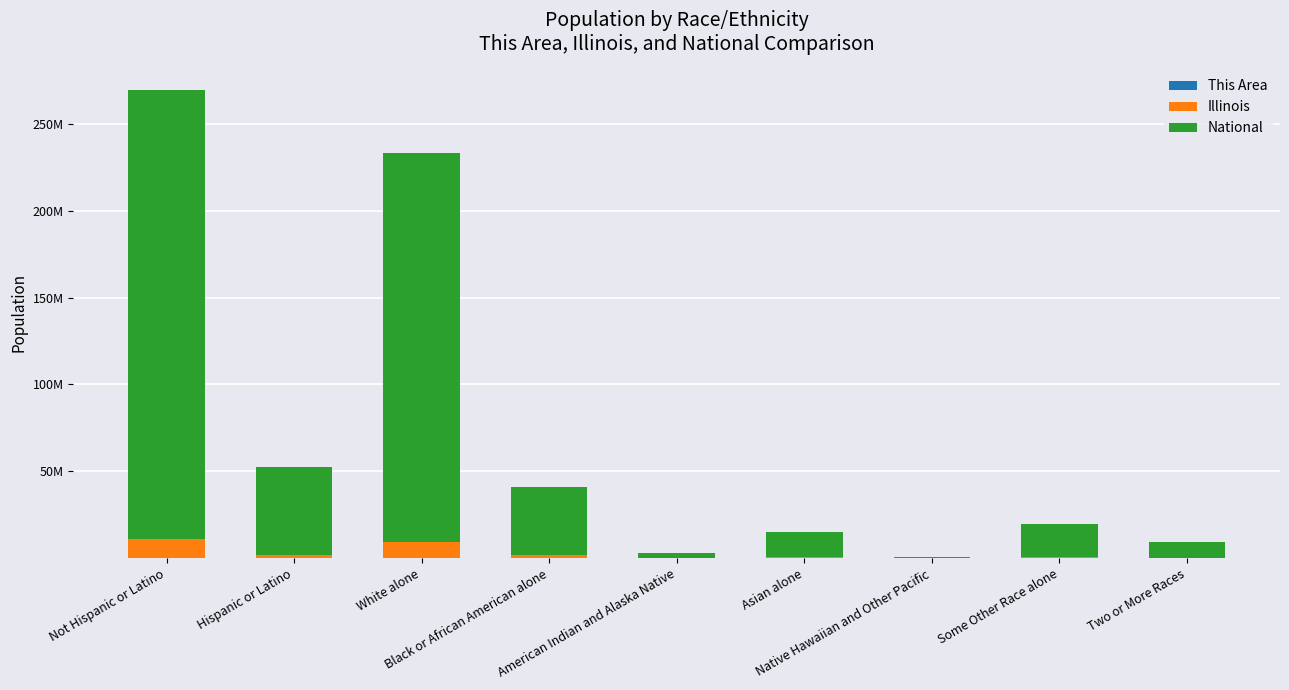

The Illinois series shows 10803054 at Not Hispanic or Latino. True or false?

True